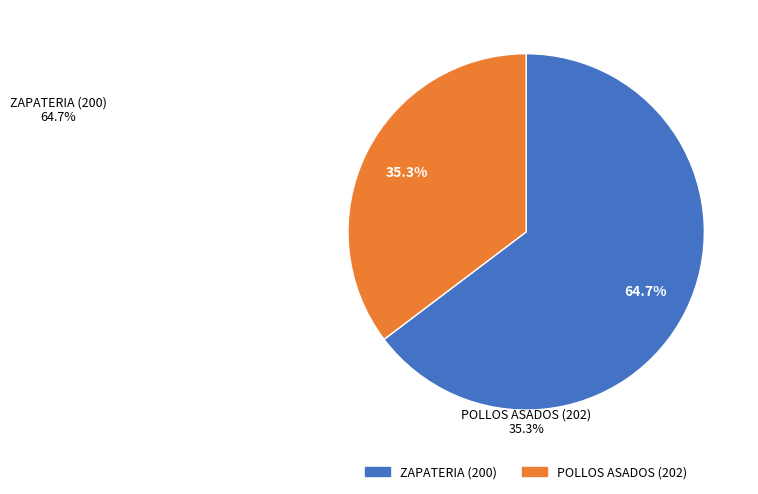

Does any single category account for the majority?

Yes